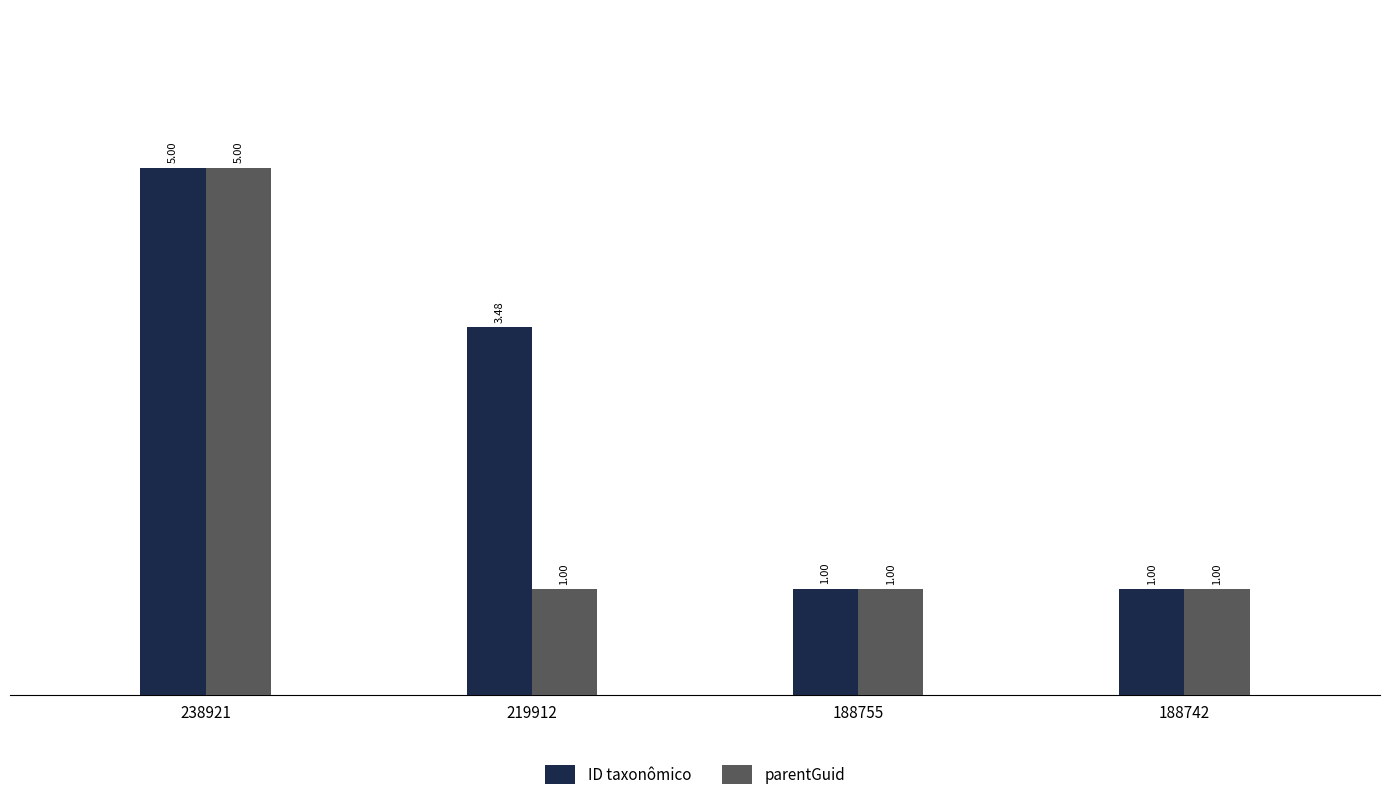

Which series has the largest total across all categories?

ID taxonômico